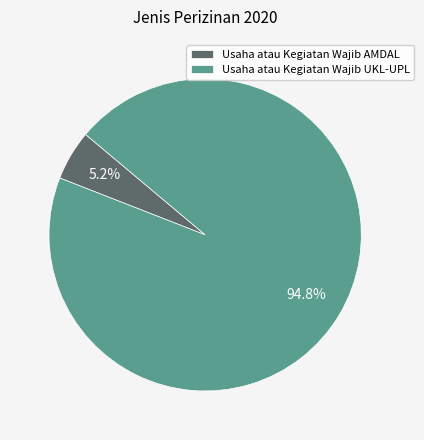

Approximately how many times larger is the value at Usaha atau Kegiatan Wajib AMDAL compared to Usaha atau Kegiatan Wajib UKL-UPL?

0.1